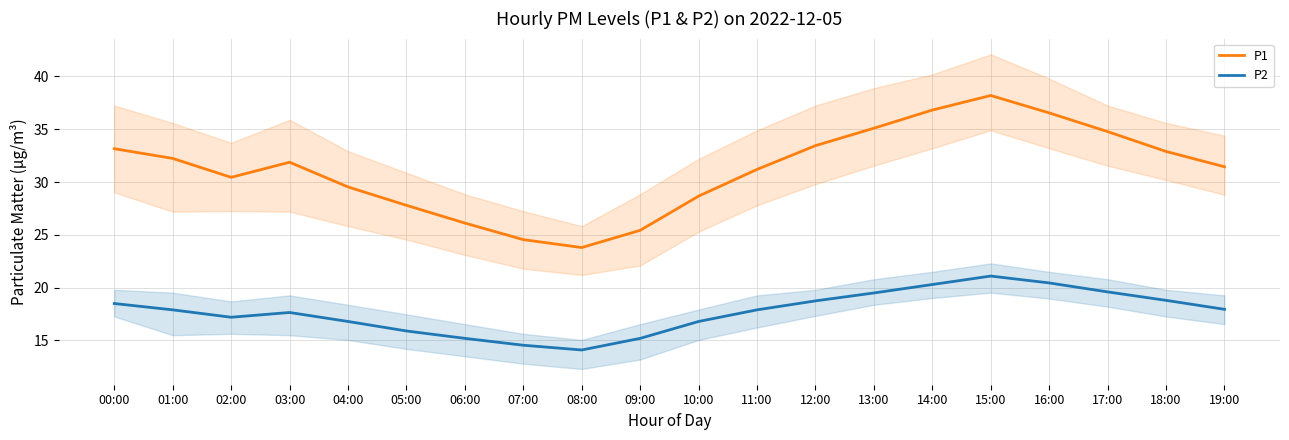

Which category has the lowest value in the P1 series?

08:00